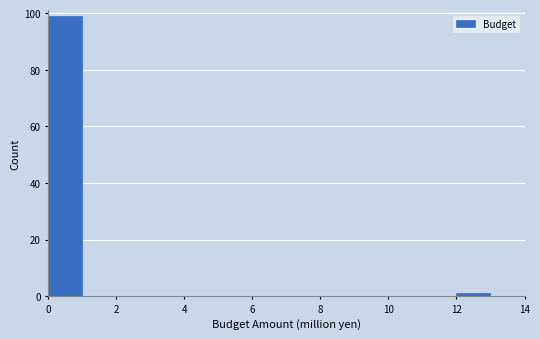

How tall is the bar that spans 0 to 1 on the x-axis? The values are not printed on the chart, so give them approximately, as read against the axis.

100